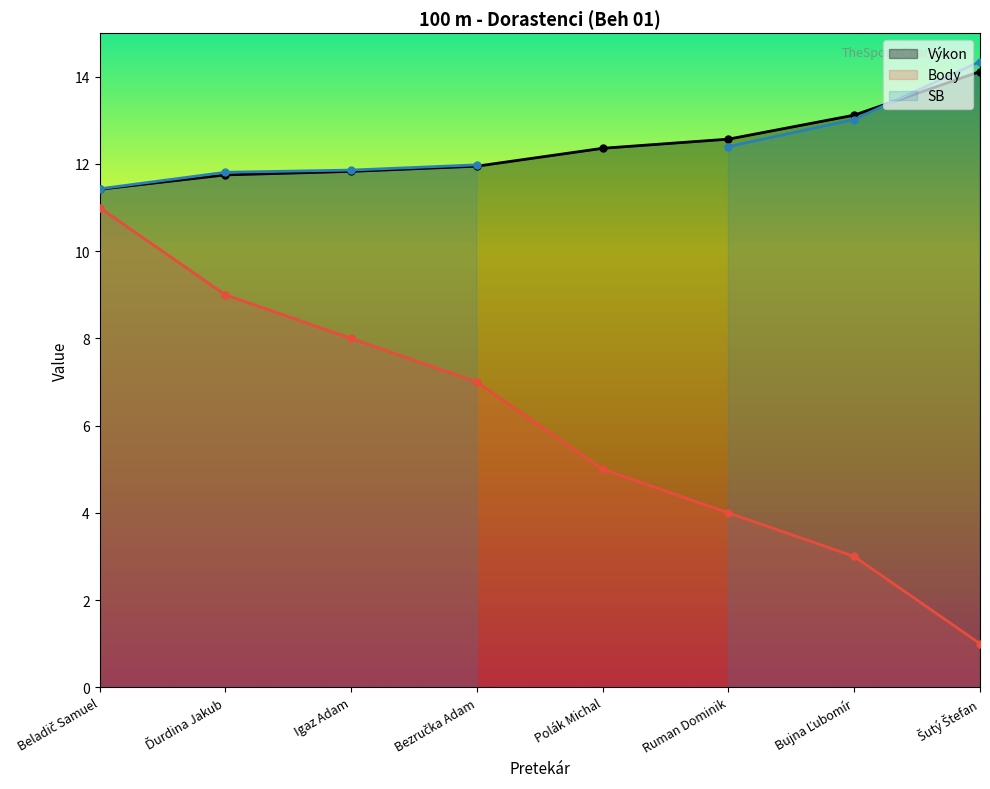

True or false: Body has more than 2 interior local peaks.

False